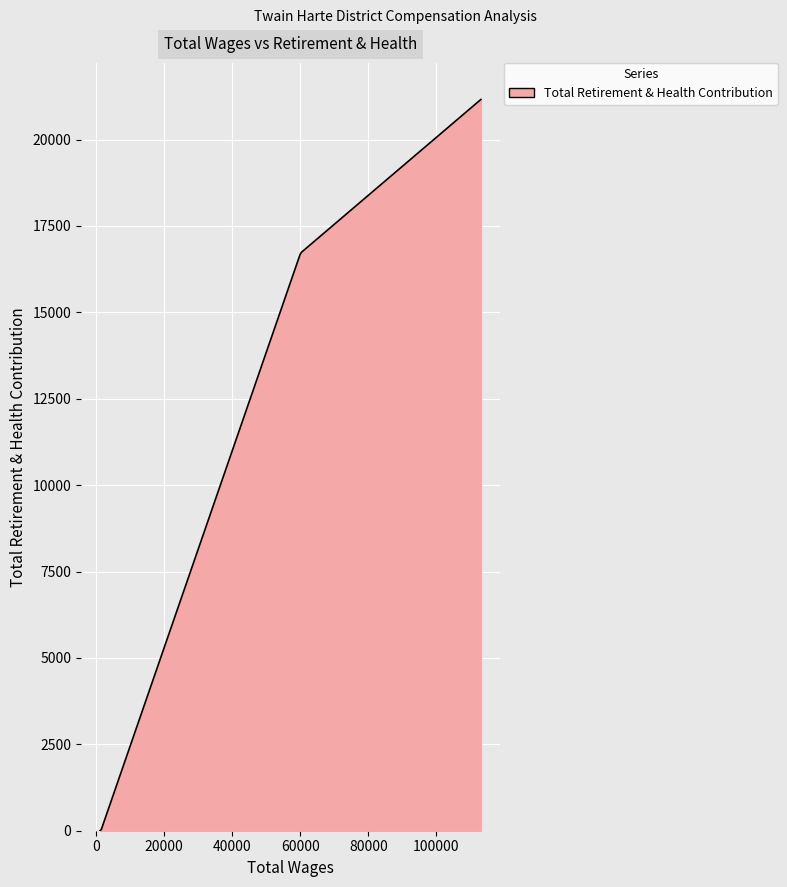

What is the maximum value shown in the chart?

21160.0